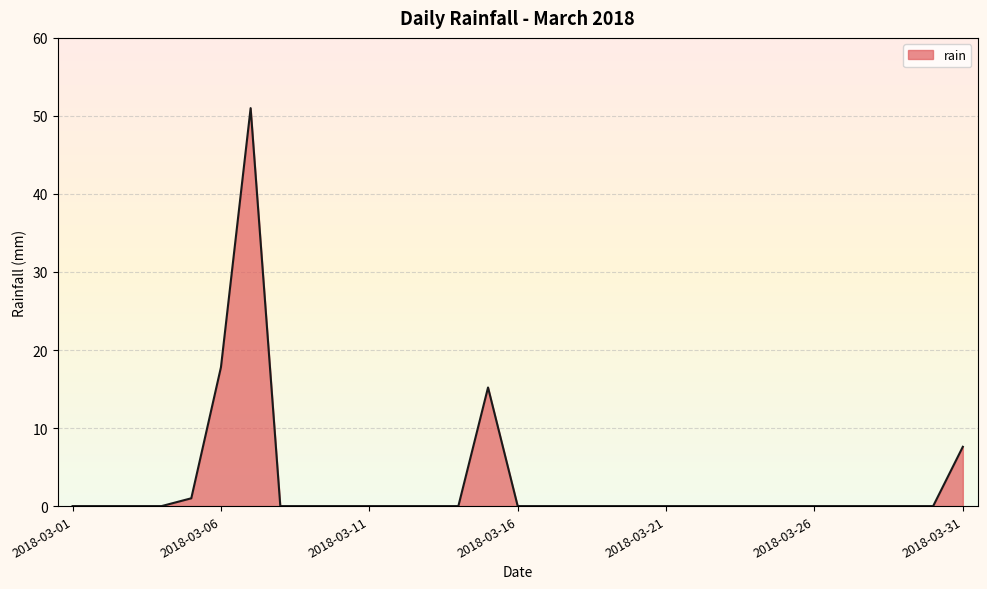

What is the maximum value shown in the chart?

51.0